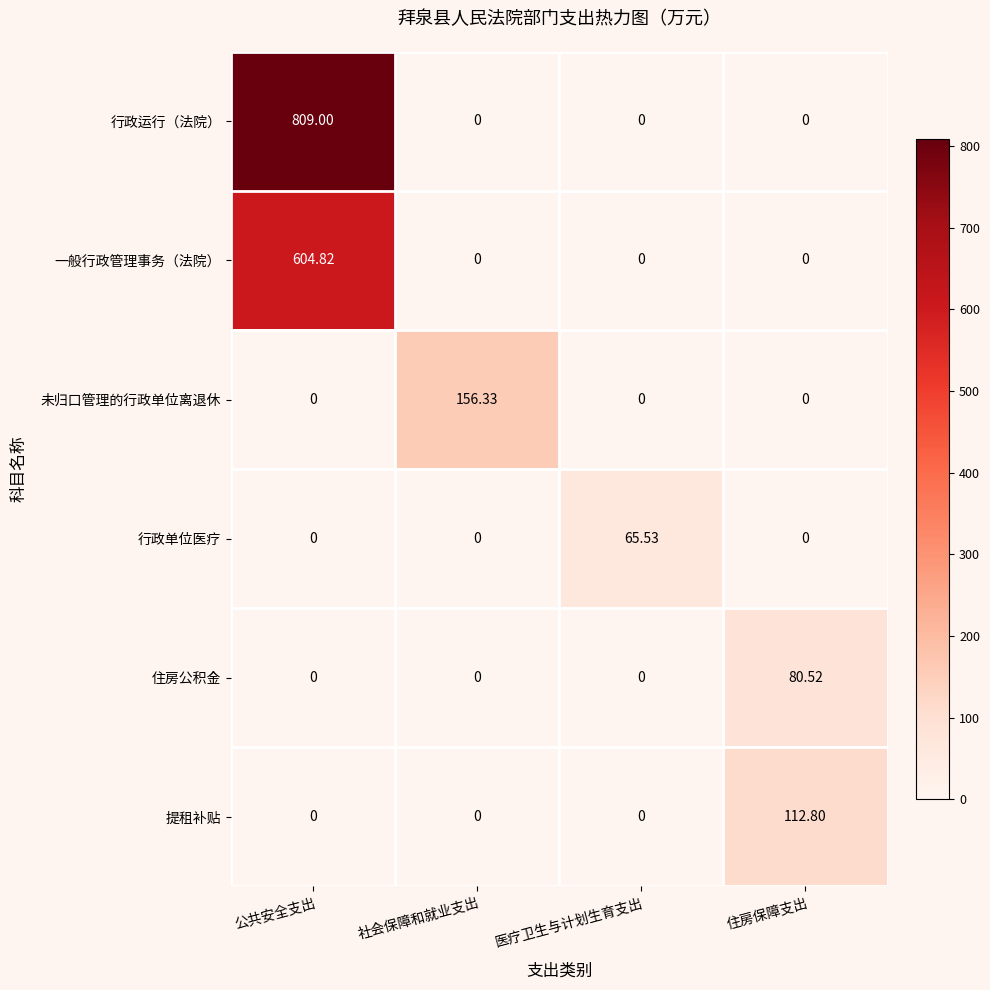

Rank the series by their maximum value, from highest to lowest.

行政运行（法院）, 一般行政管理事务（法院）, 未归口管理的行政单位离退休, 提租补贴, 住房公积金, 行政单位医疗